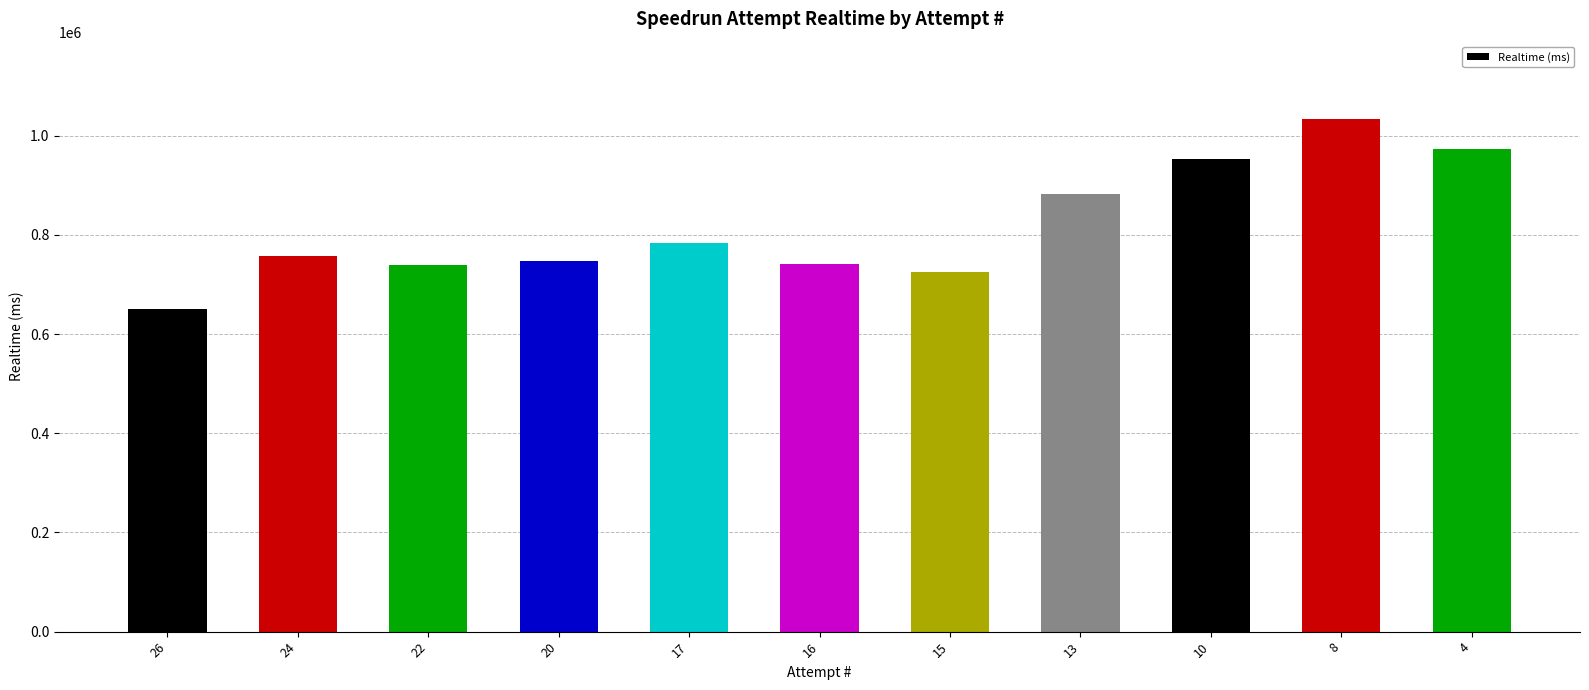

How many bars are there in total?

11